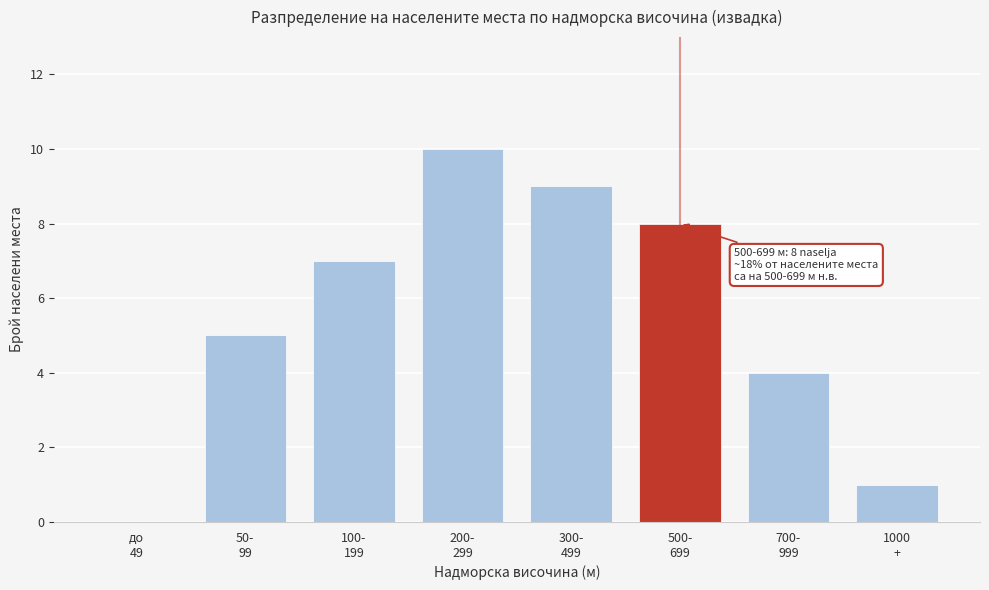

What is the sum of all values?

44